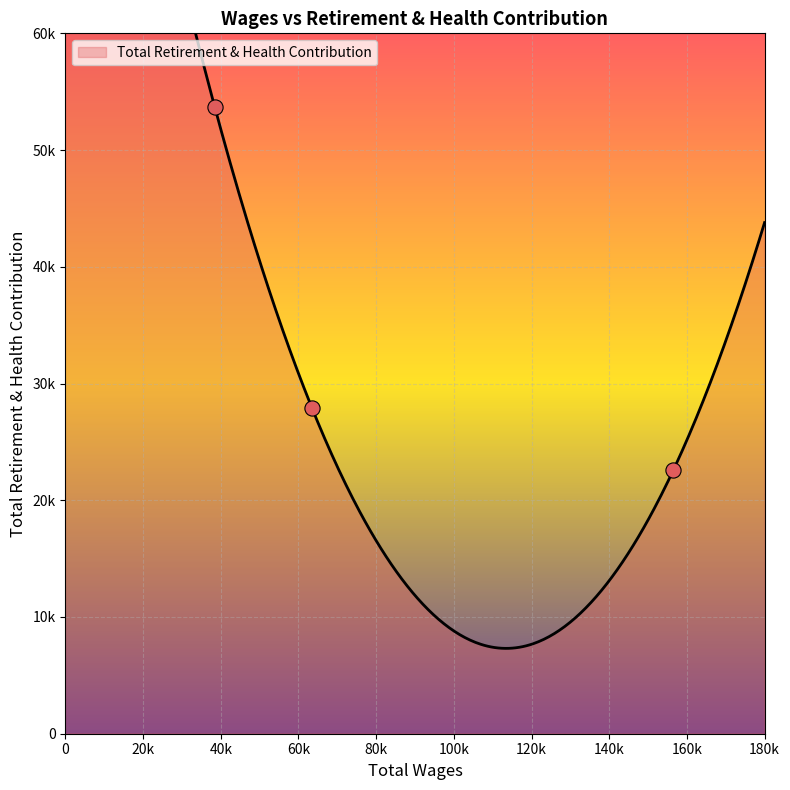

Between 38459.0 and 63429.0, which is larger?

38459.0